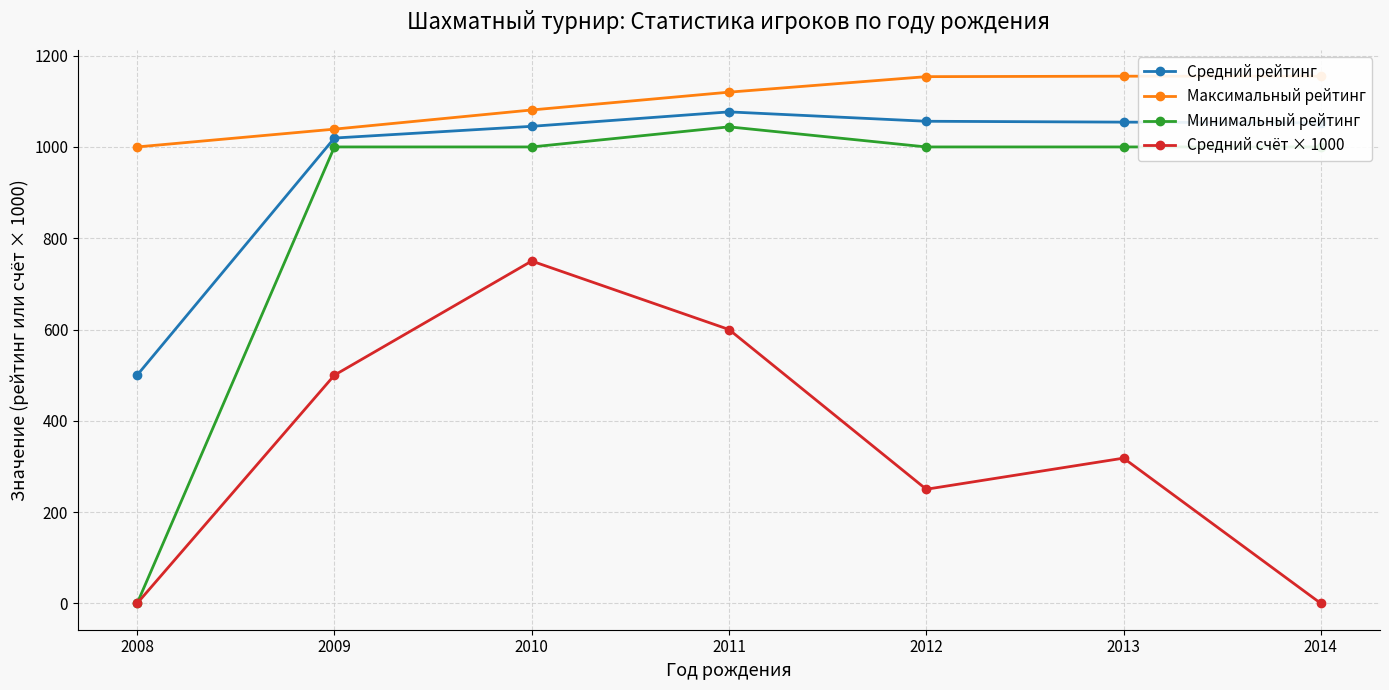

Where does the Средний рейтинг series first go above 1052?

2011